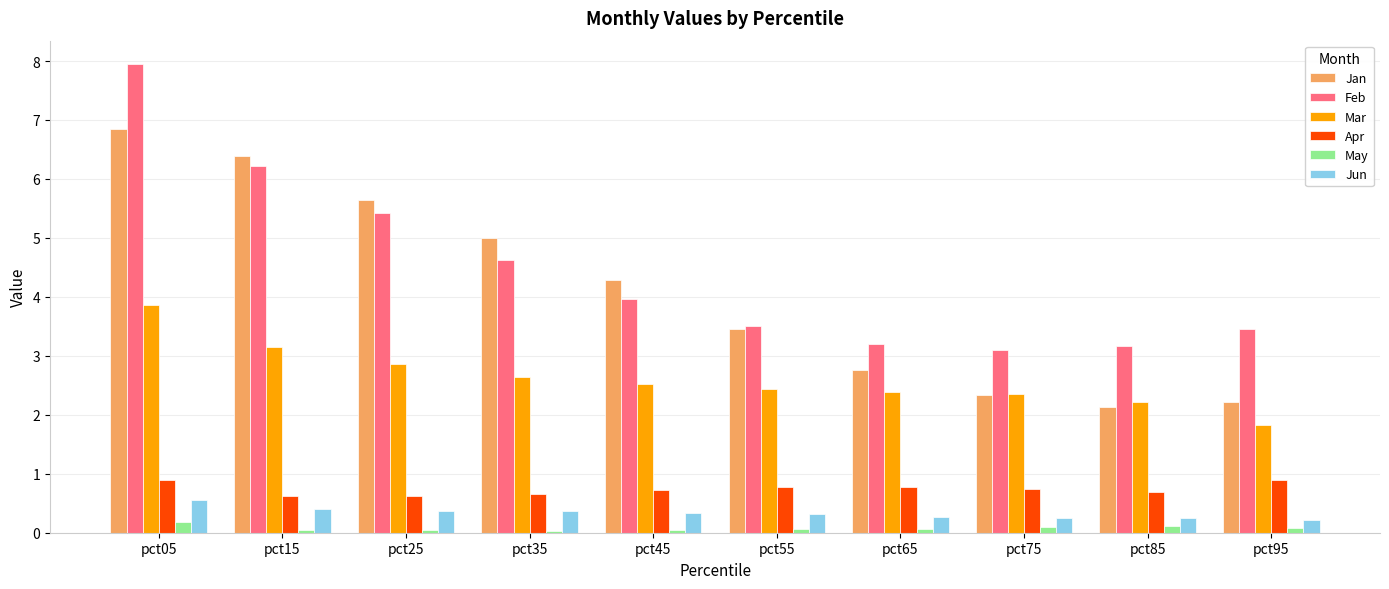

Rank the series at pct05 from highest to lowest value.

Feb, Jan, Mar, Apr, Jun, May